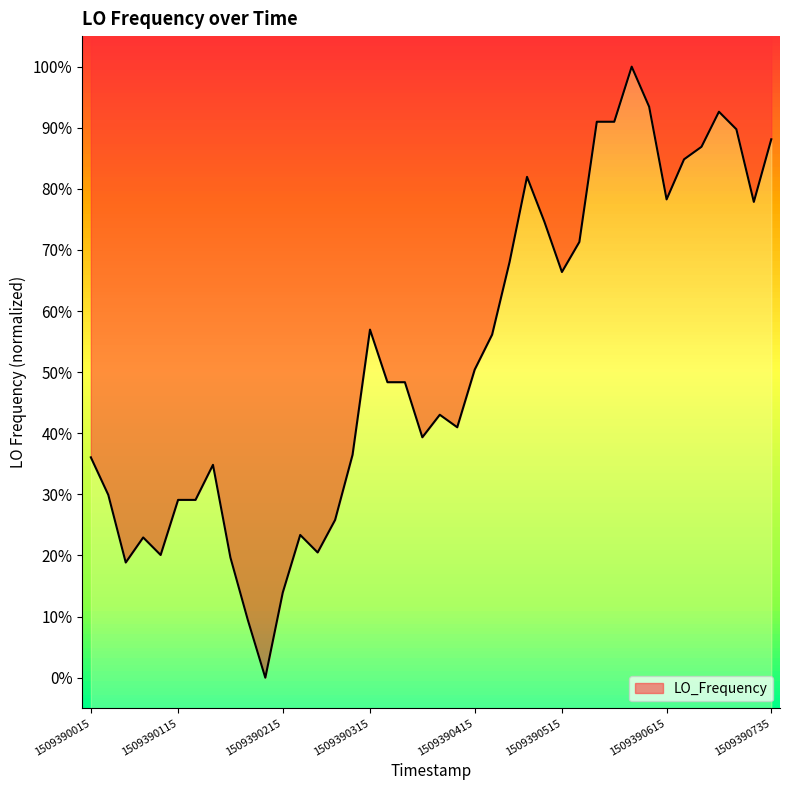

Where is the data nearest to the value 0?

1509390195.3